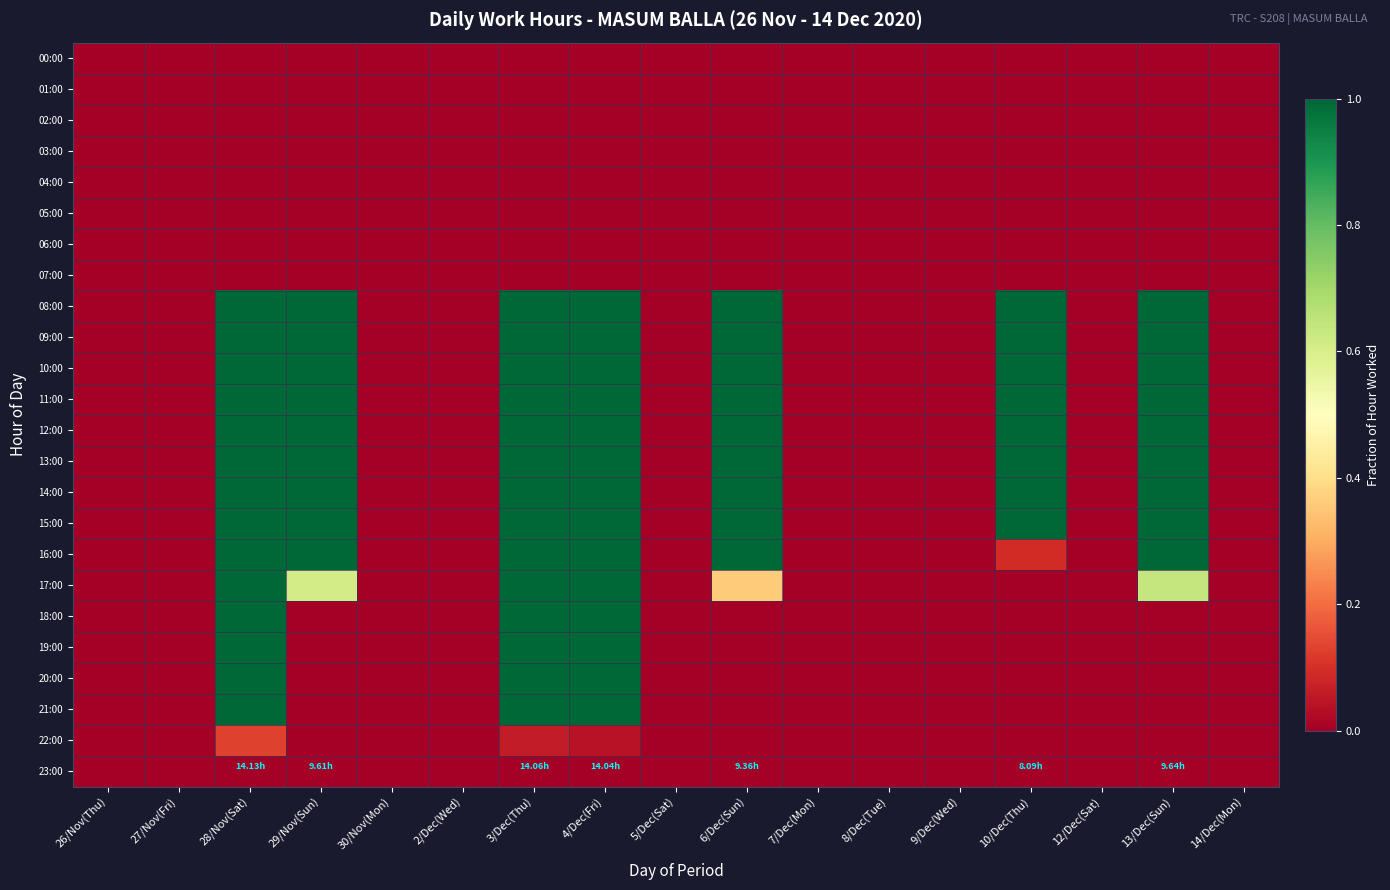

At which category is the sum across all series the highest?

28/Nov(Sat)